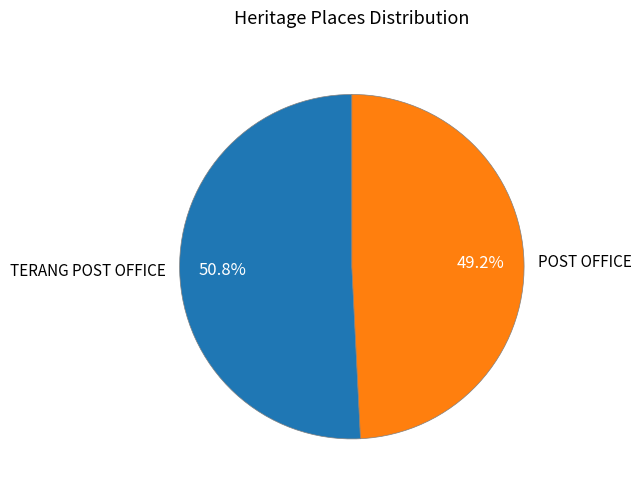

What percentage is NOT represented by POST OFFICE?

50.8%